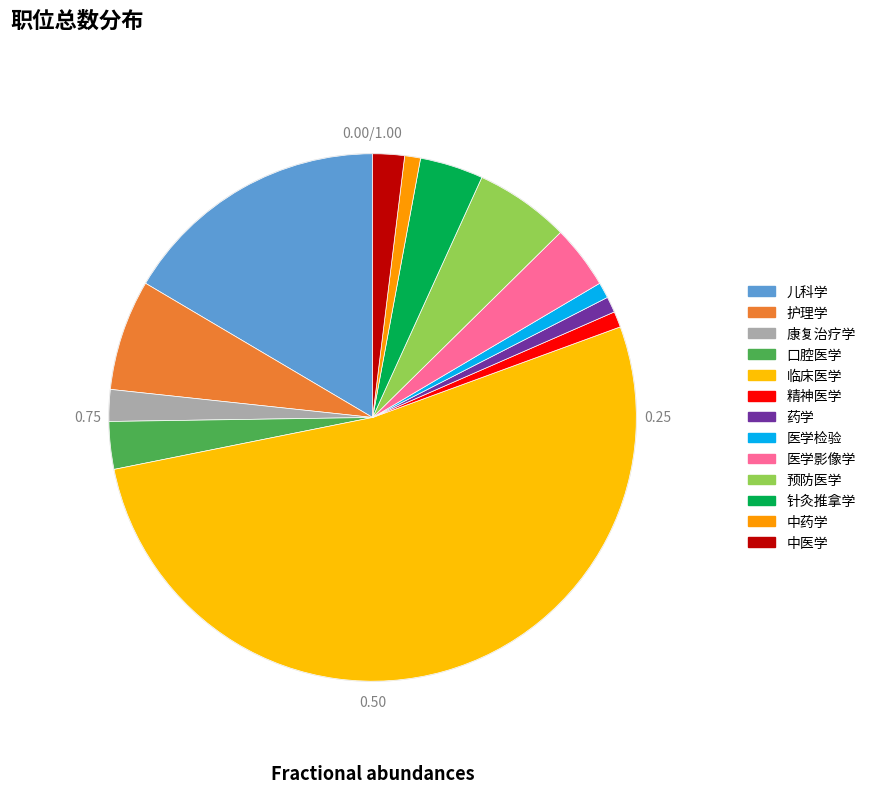

True or false: 护理学 accounts for 1% of the total.

False